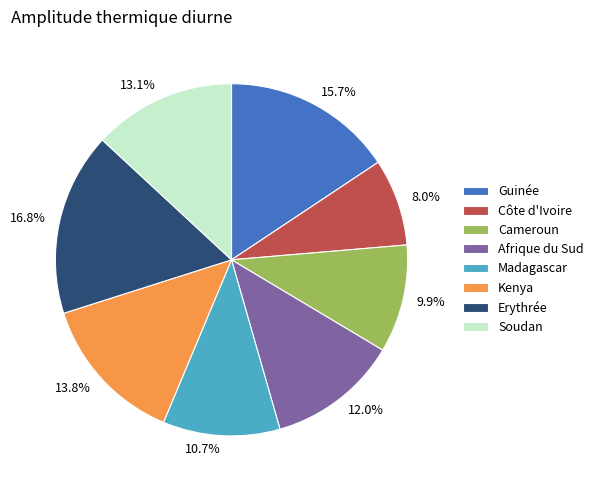

Which slice is the largest?

Erythrée